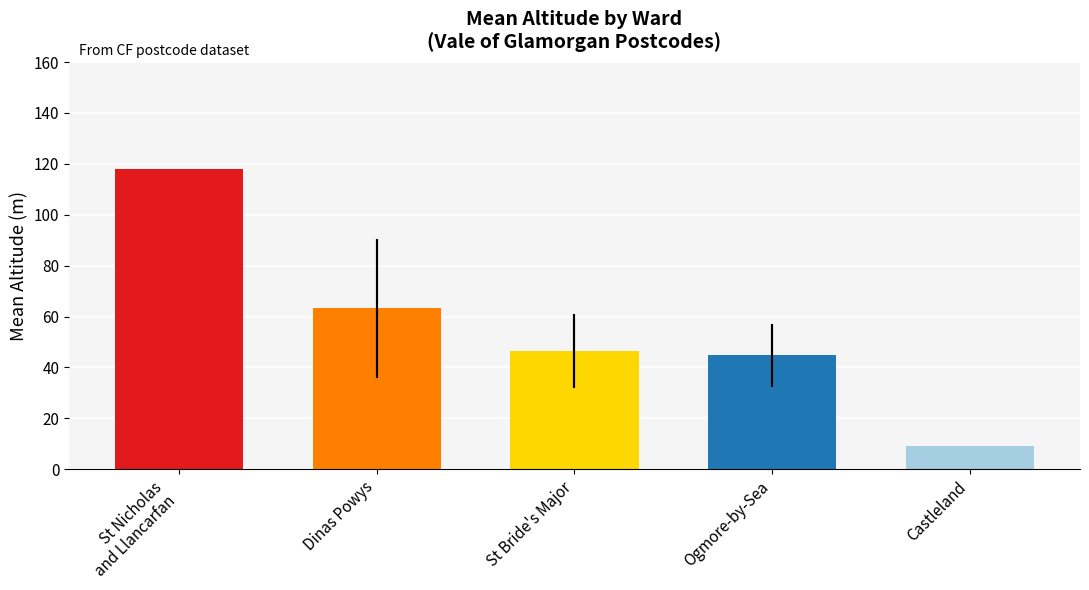

Count the number of values greater than 46.

3